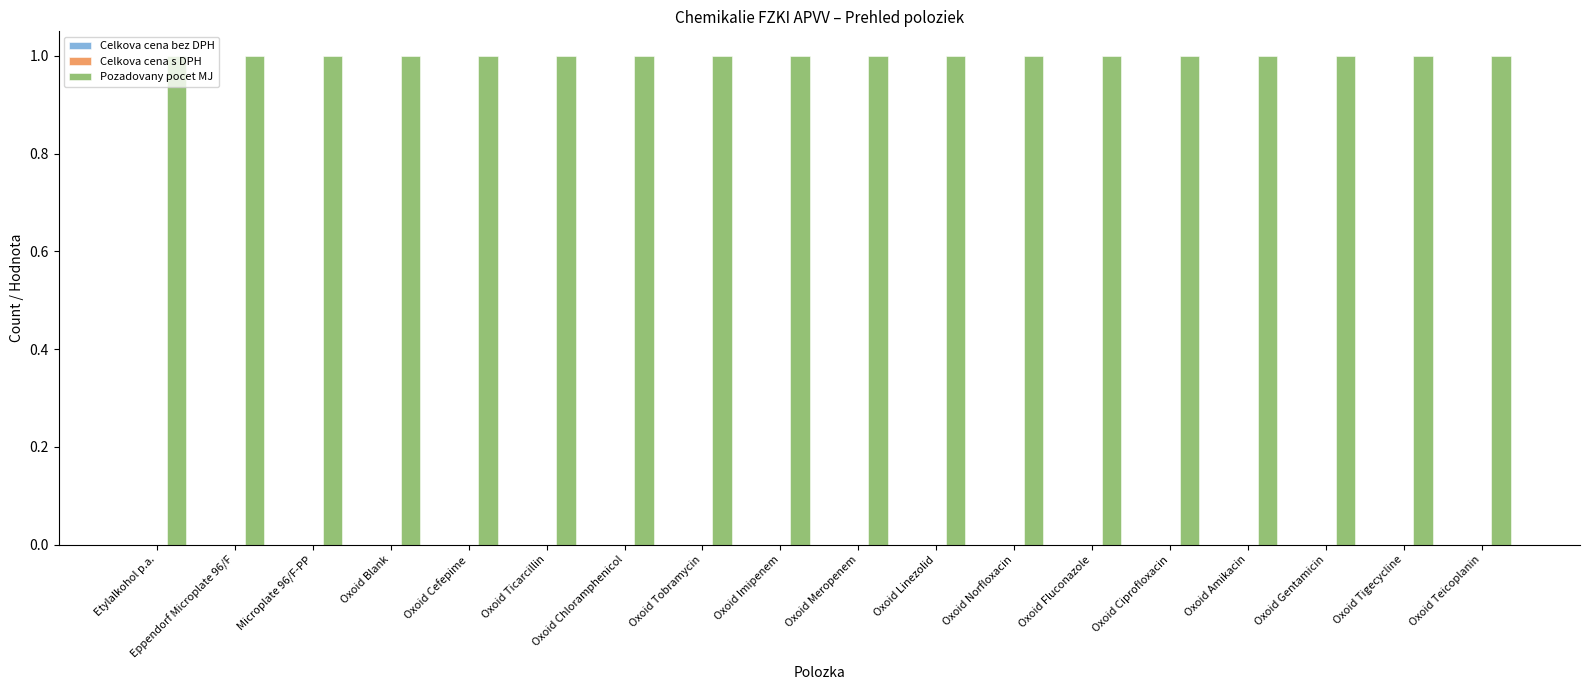

What is the highest value of the Pozadovany pocet MJ series?

1